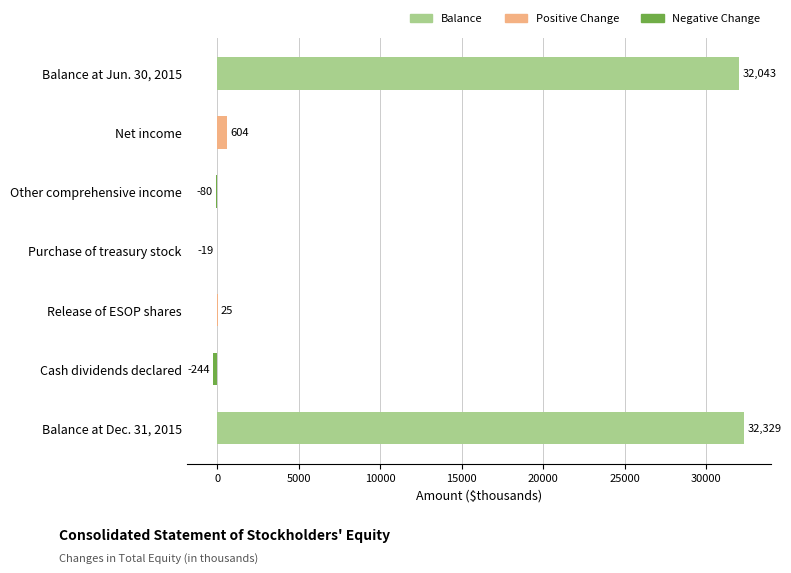

Reading top to bottom, what are all the values shown in this chart?

Balance at Jun. 30, 2015=32043	Net income=604	Other comprehensive income=-80	Purchase of treasury stock=-19	Release of ESOP shares=25	Cash dividends declared=-244	Balance at Dec. 31, 2015=32329